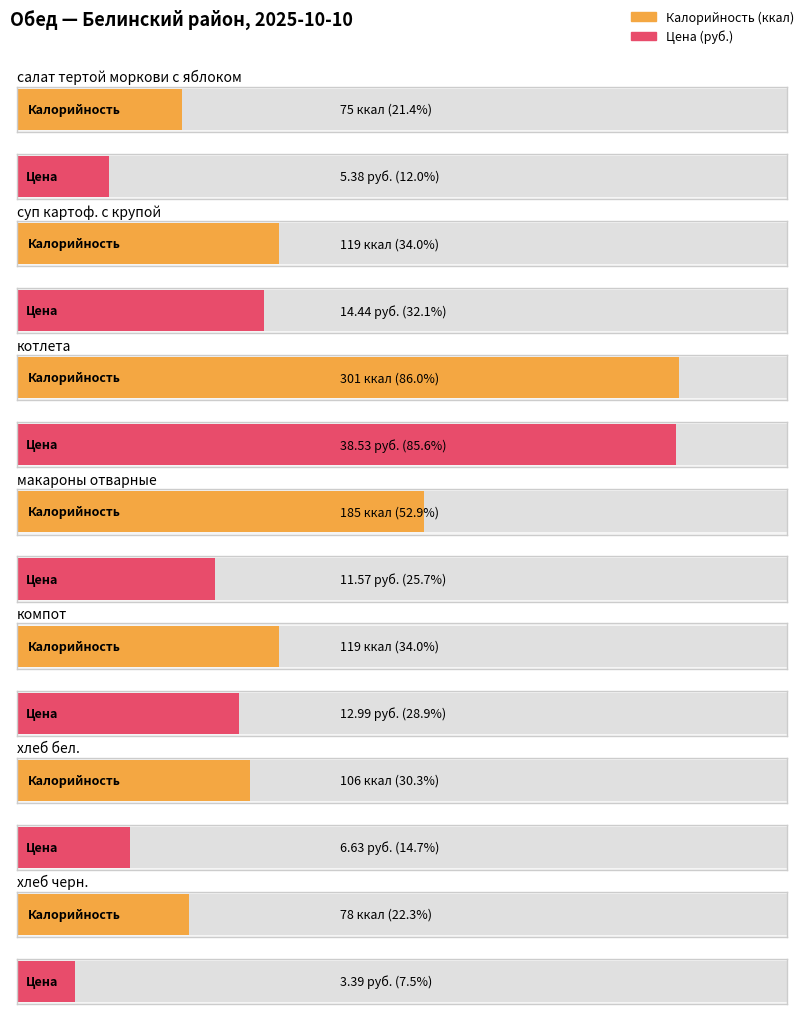

What is the difference between the maximum and minimum values in the Цена series?

35.1